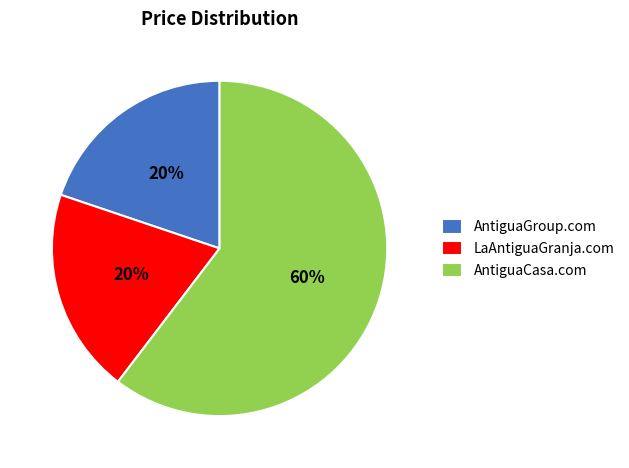

Which slice is the largest?

AntiguaCasa.com